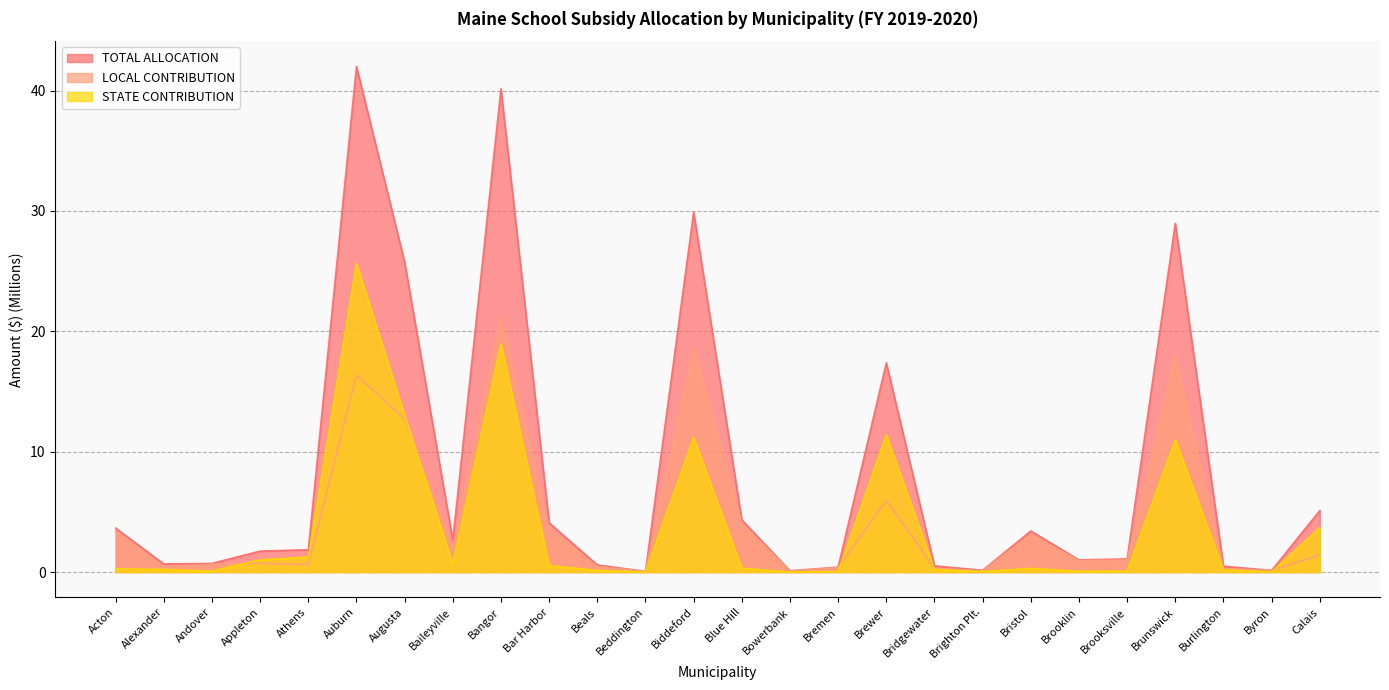

What is the value of the LOCAL CONTRIBUTION point at the 2nd from the left?

0.4